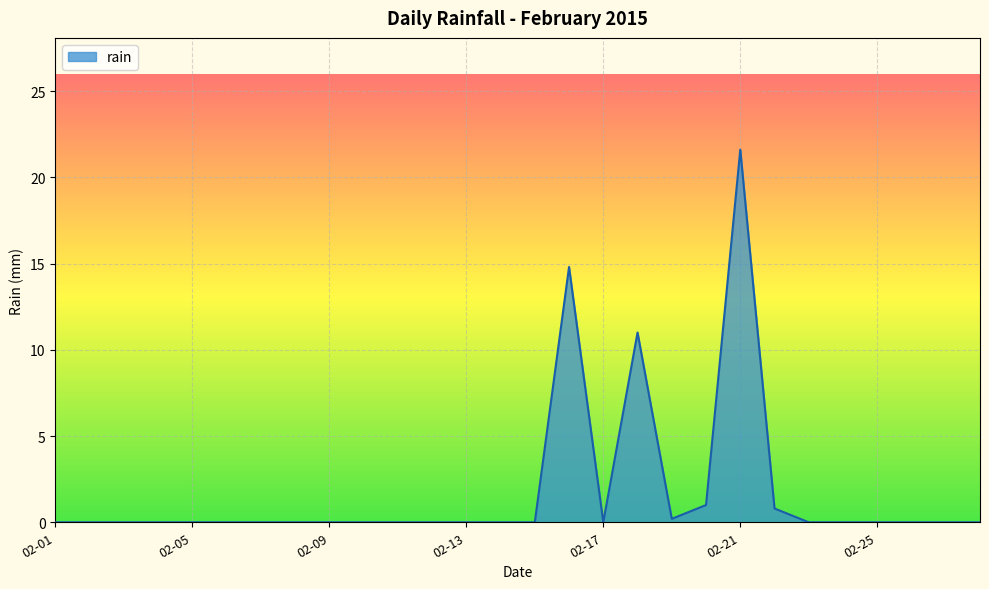

What is the maximum value shown in the chart?

21.6